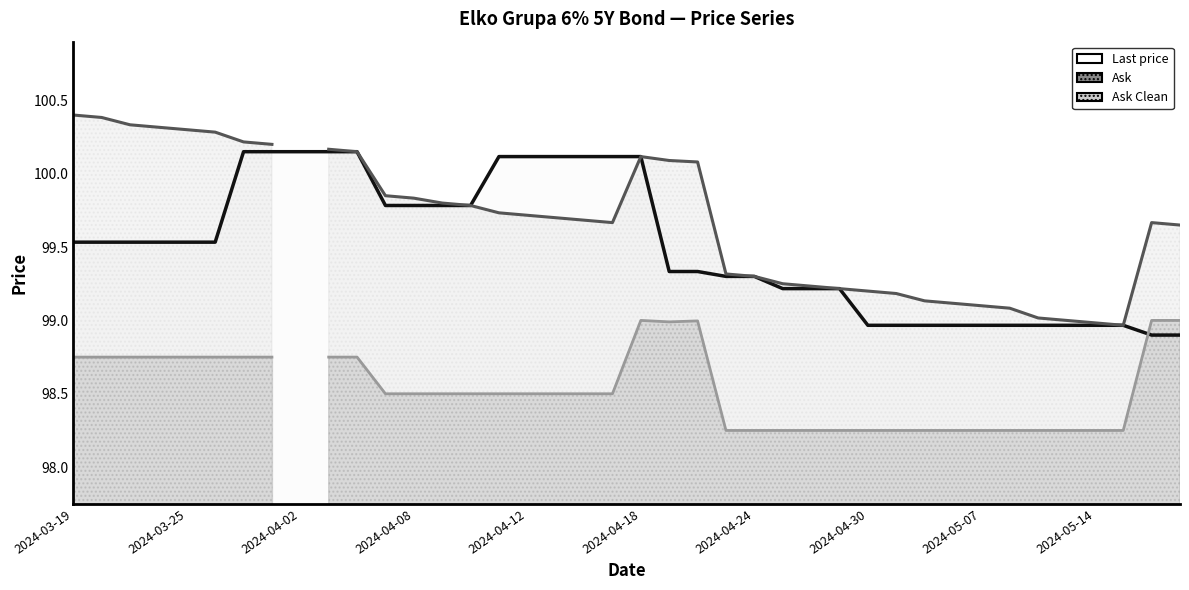

Which has a higher value, 10 or 37?

10